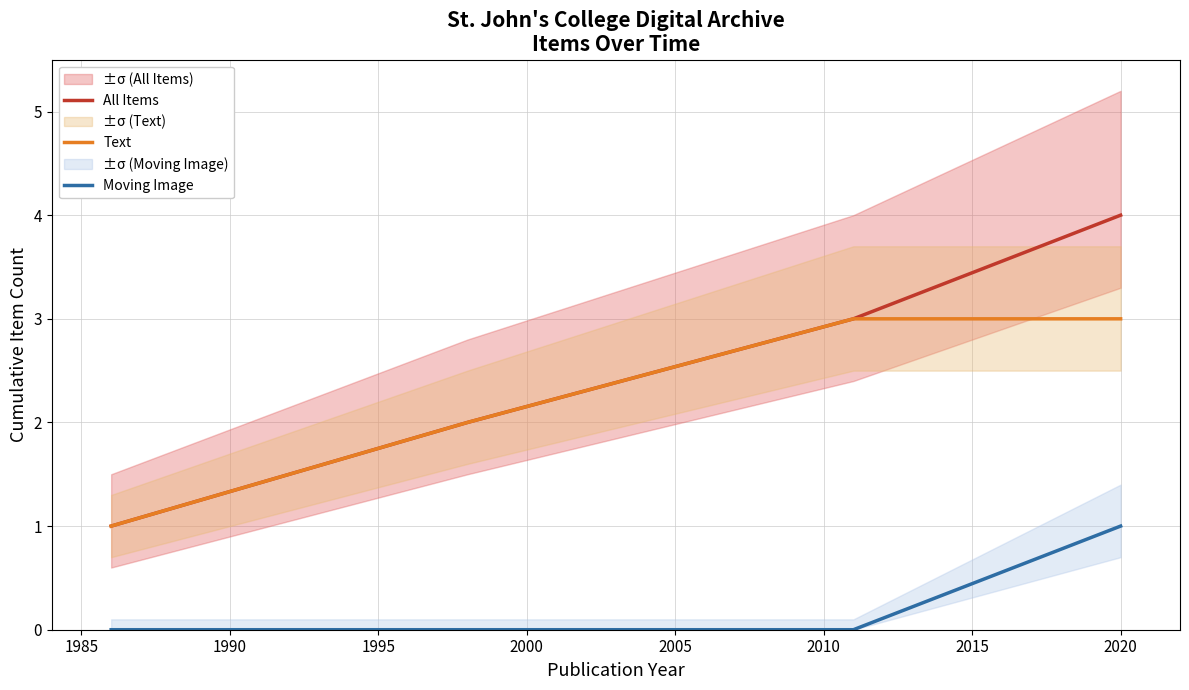

True or false: Moving Image and Text intersect in this chart.

False